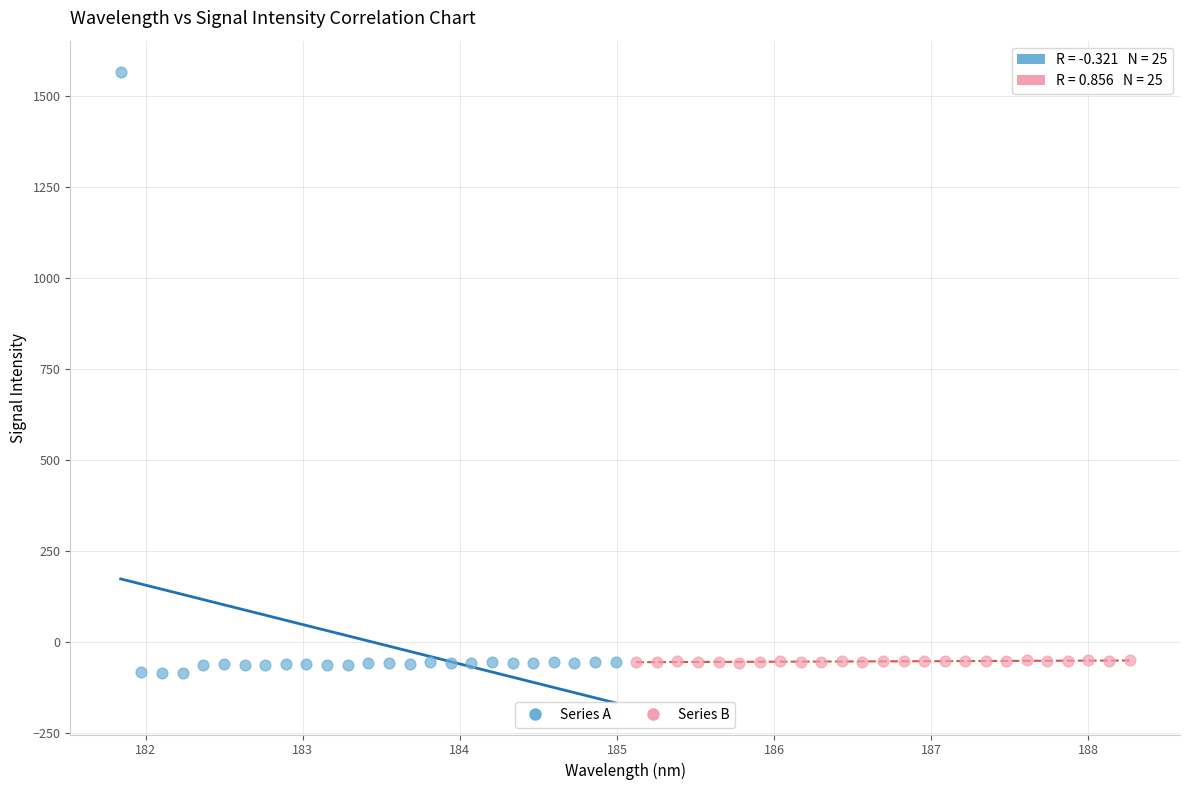

Which series has the widest spread of Y values?

Series A